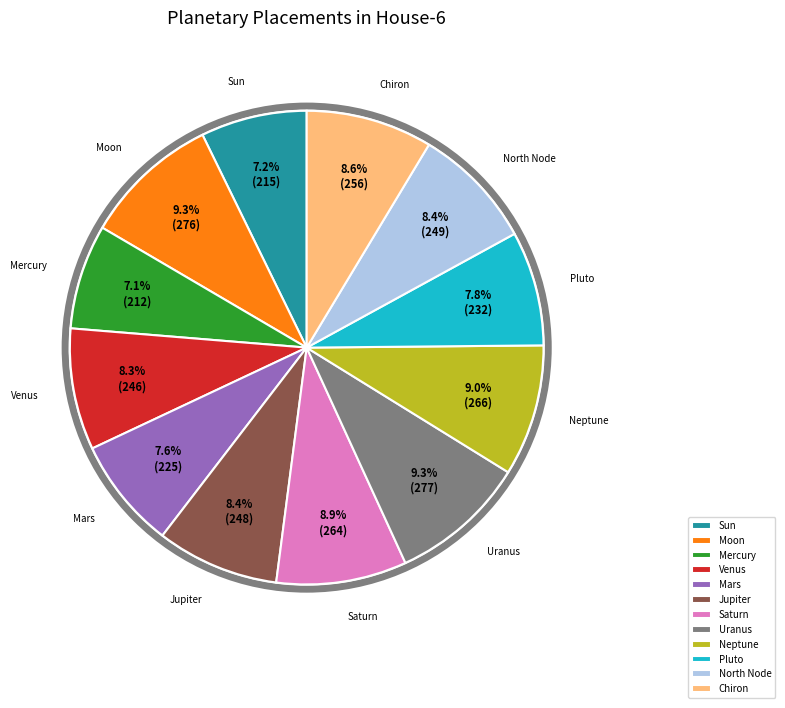

To the nearest percent, what is the combined percentage of Jupiter and Venus?

17%